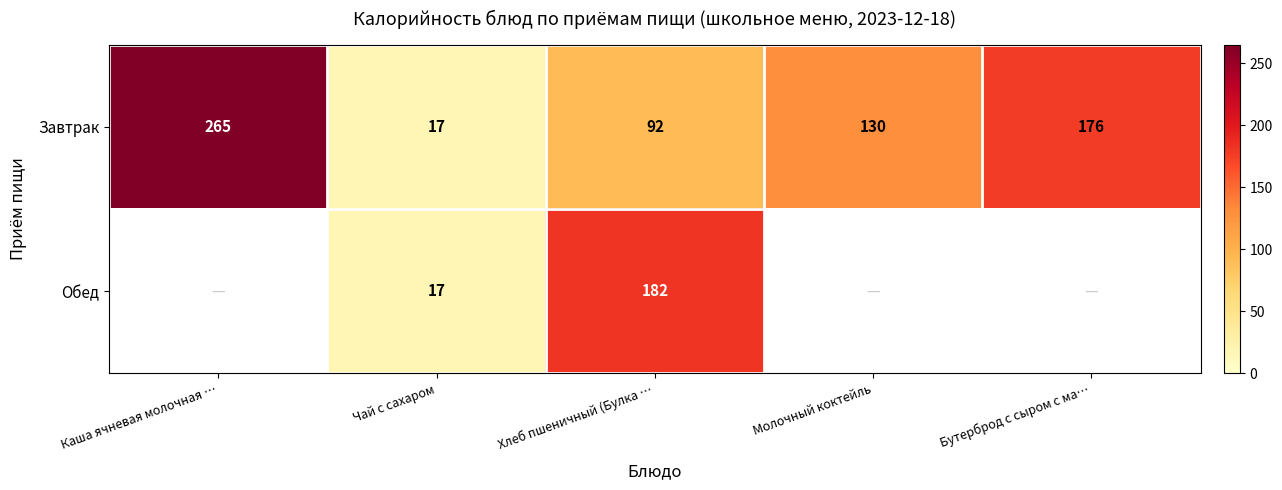

At Хлеб пшеничный (Булка …, list the series in order from largest to smallest.

Обед, Завтрак